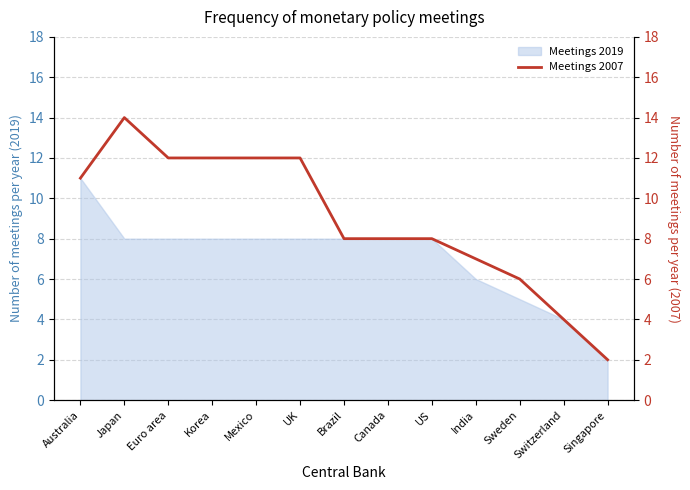

Which category has the lowest value in the Meetings 2019 series?

Singapore